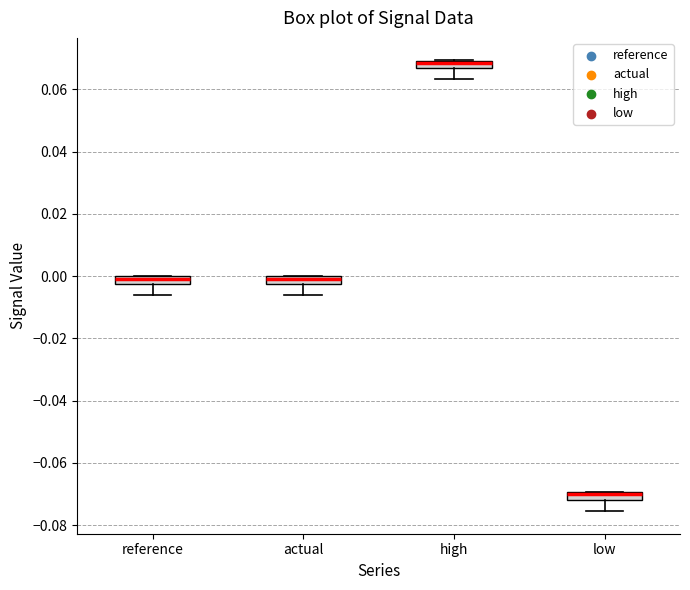

Where does the lower whisker of the box for reference end on the y-axis? The values are not printed on the chart, so give them approximately, as read against the axis.

-0.006